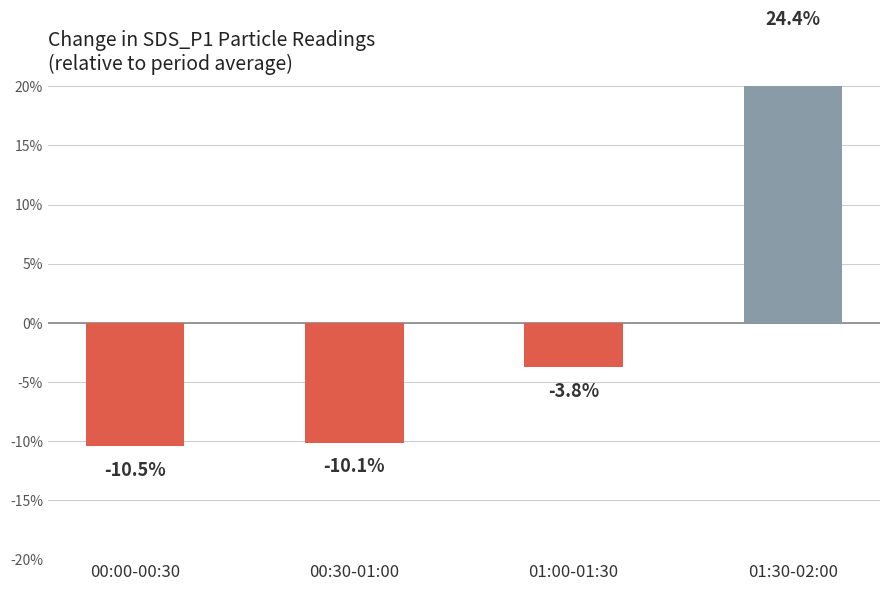

What position from the left is 01:30-02:00?

4